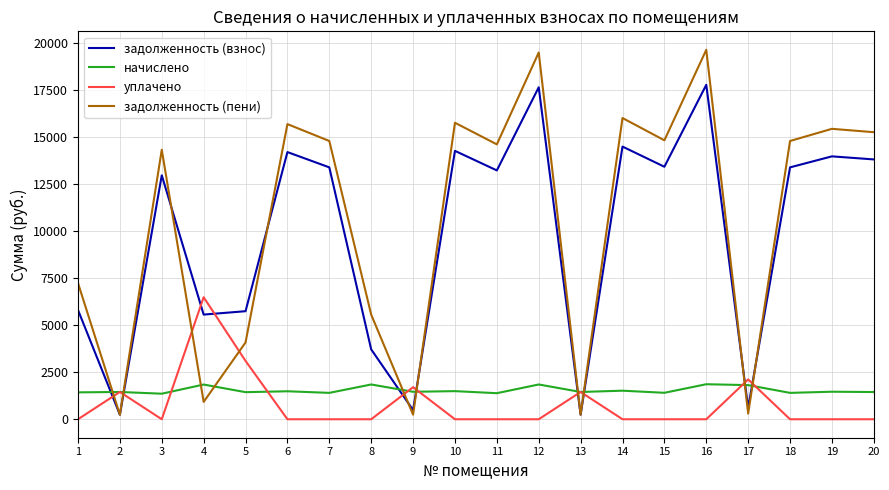

How many intersections are there between начислено and задолженность (пени)?

10